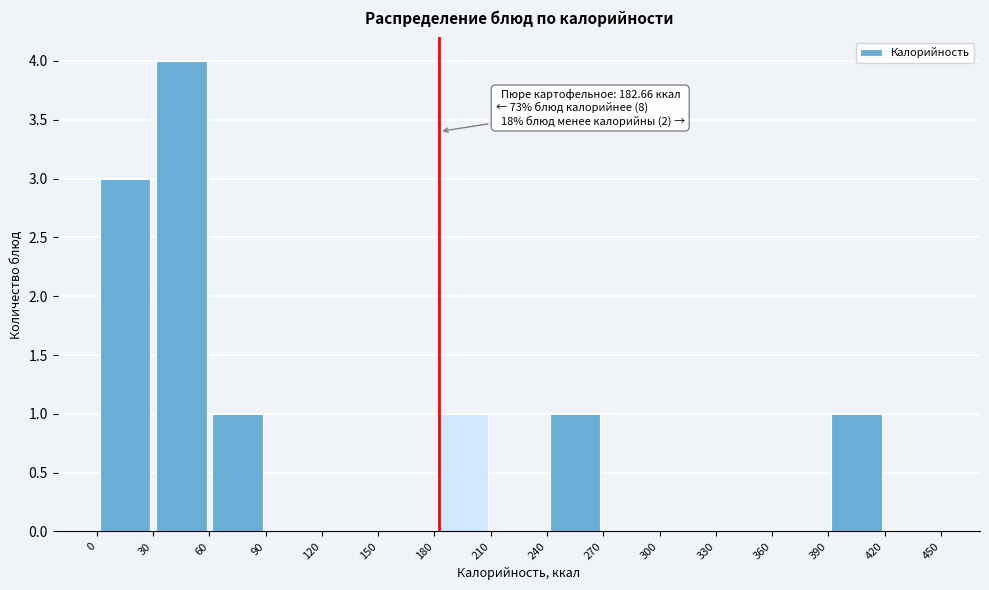

Over which range of the x-axis is the bar tallest?

30 to 60